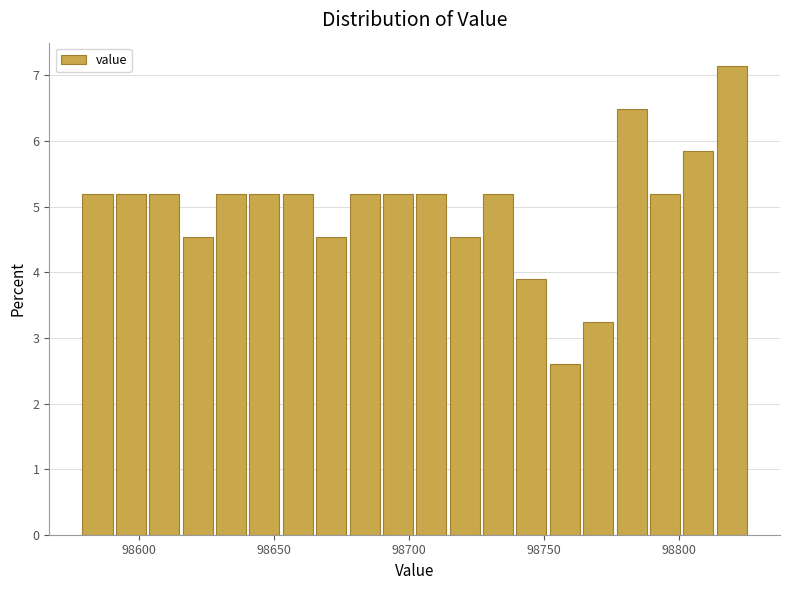

Read against the x-axis, roughly where is the centre of the tallest bar?

98820